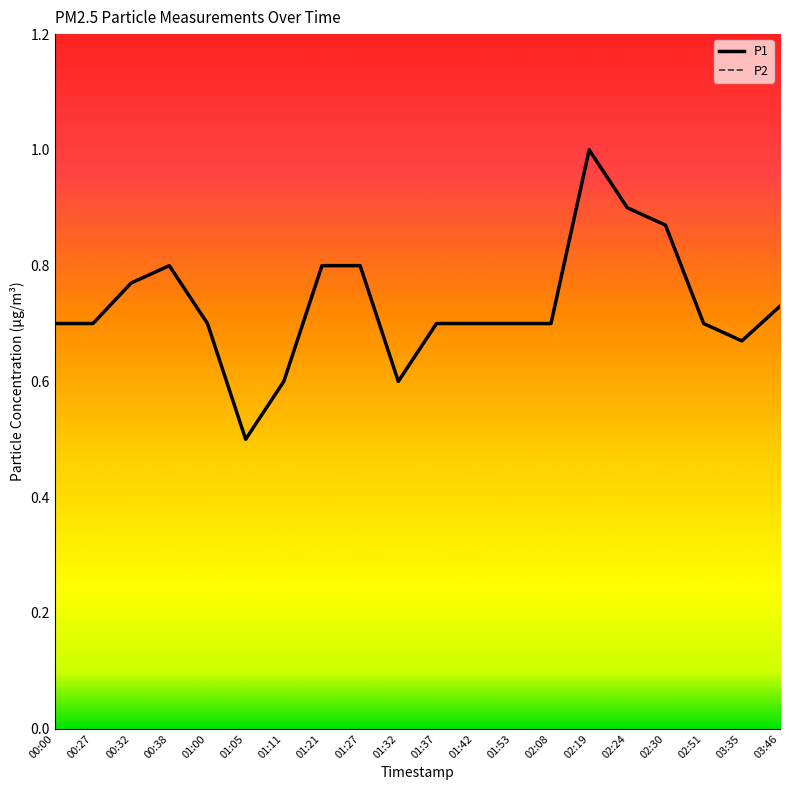

What is the smallest value displayed?

0.5